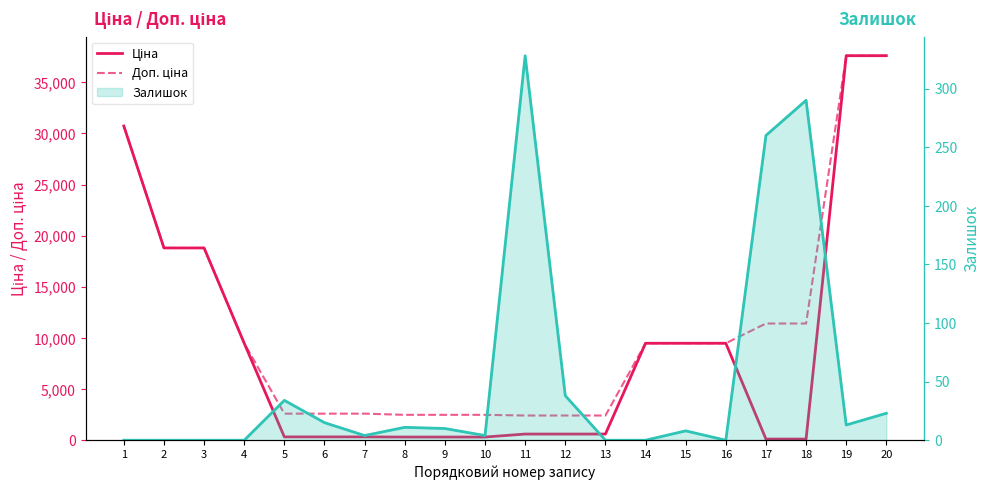

What is the sum of all Ціна values?

185362.9